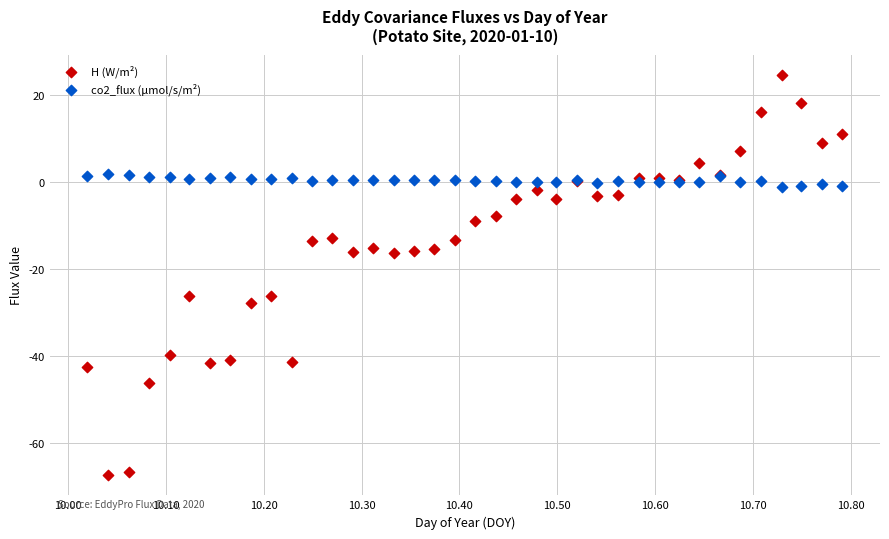

Which series reaches the minimum Y coordinate?

H (W/m²)